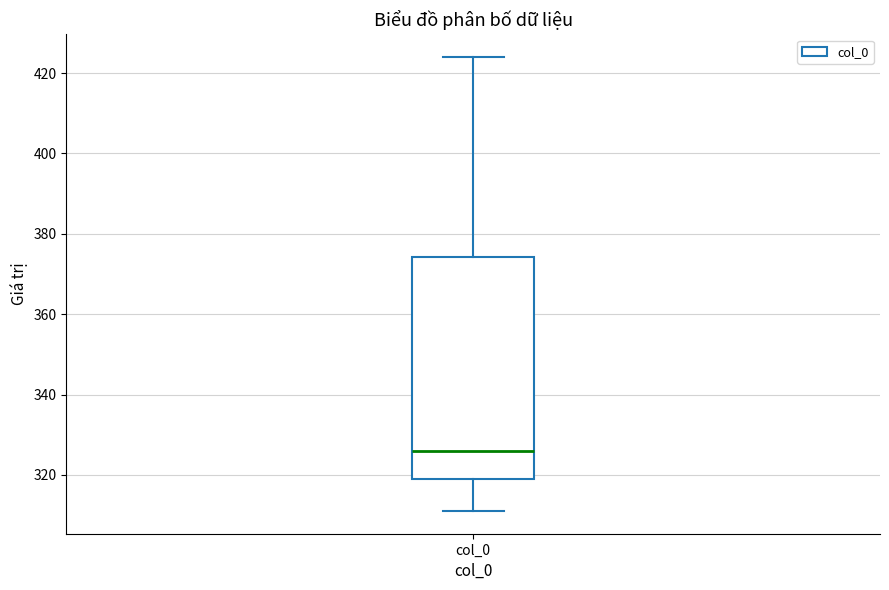

Where does the lower whisker of the box for col_0 end on the y-axis? The values are not printed on the chart, so give them approximately, as read against the axis.

312